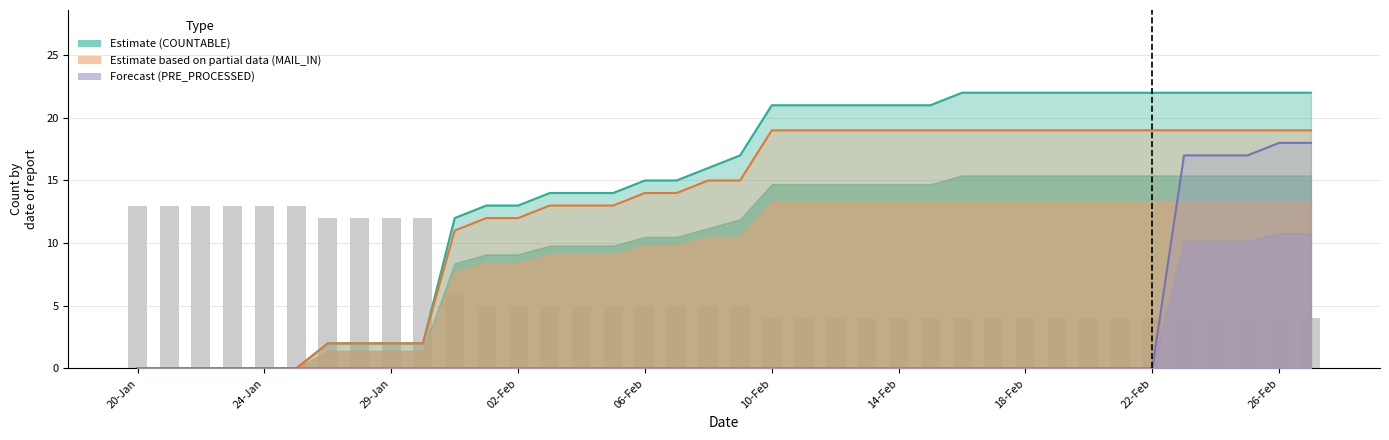

How many data points are above 5?

11